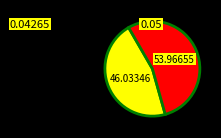

Does any single category account for the majority?

Yes